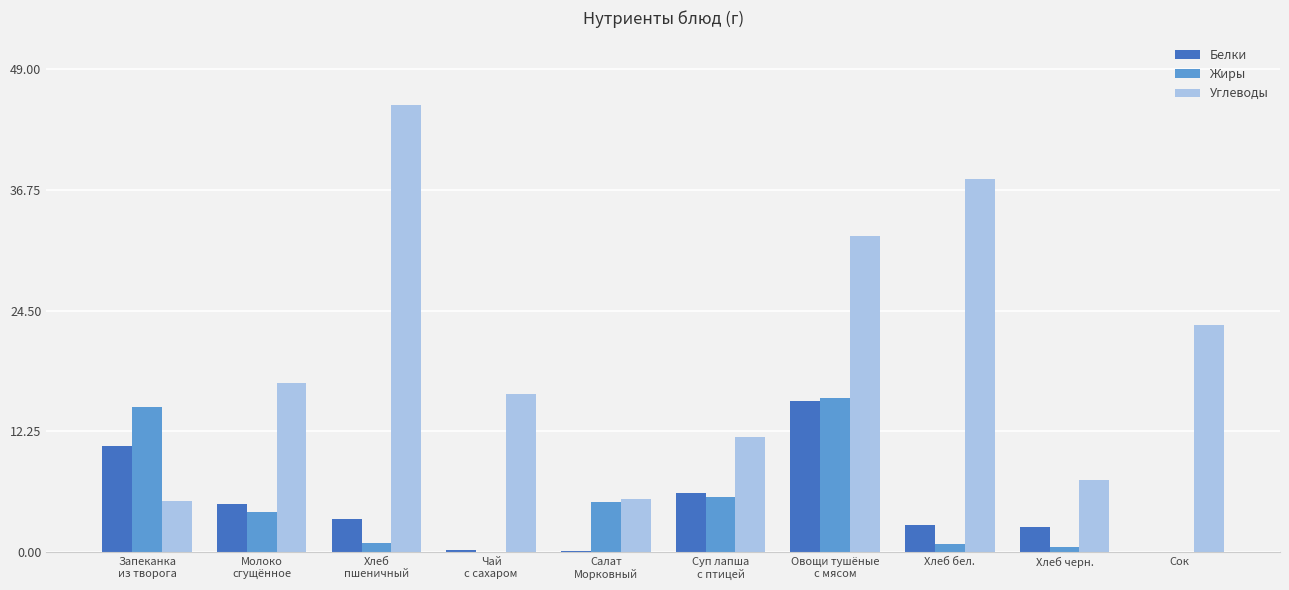

What is the sum of all Углеводы values?

201.0